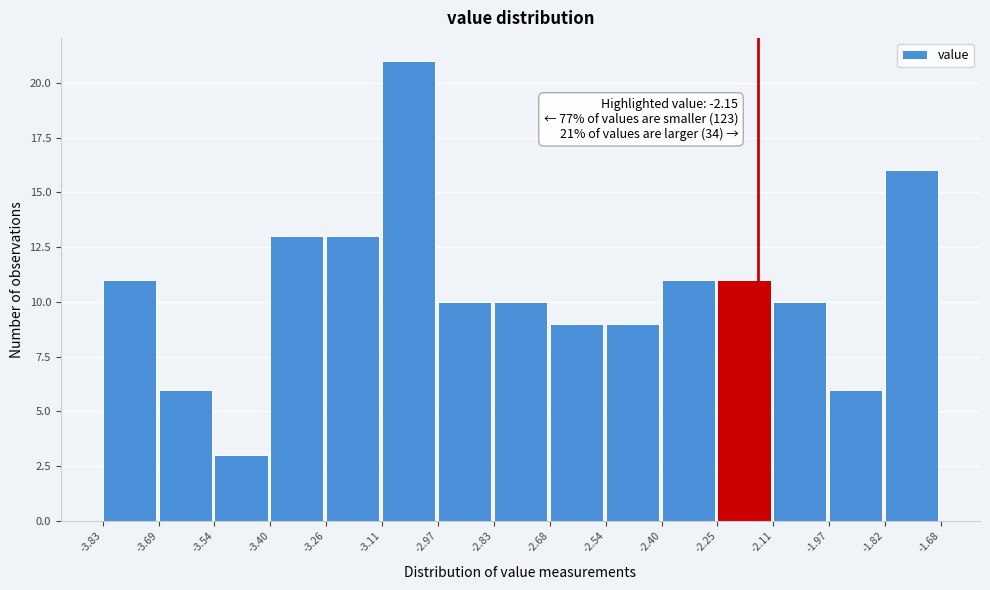

Which range on the x-axis has the tallest bar?

-3.11 to -2.97